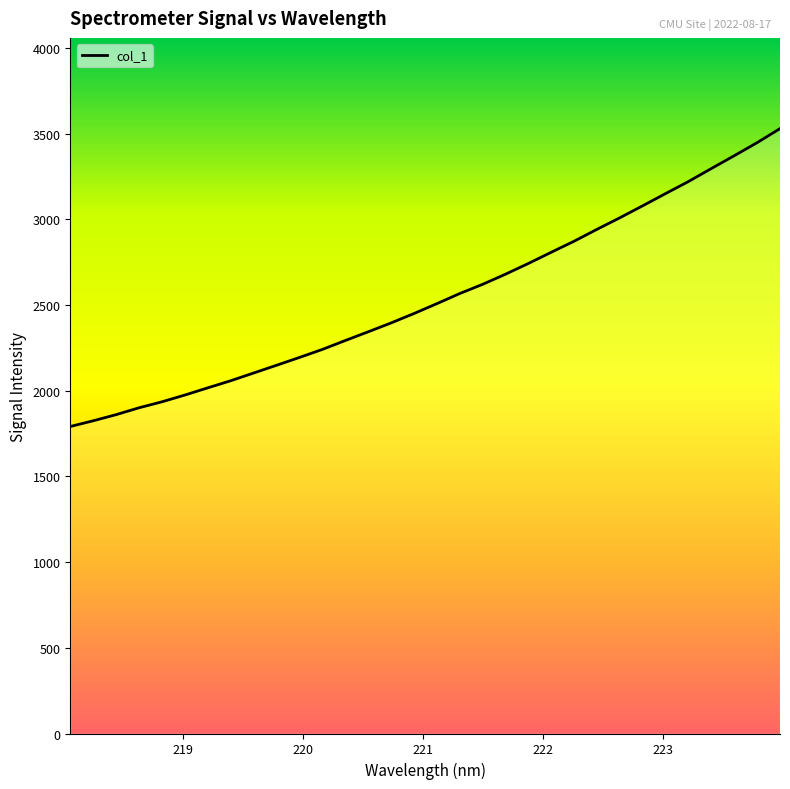

What is the smallest value displayed?

1790.9